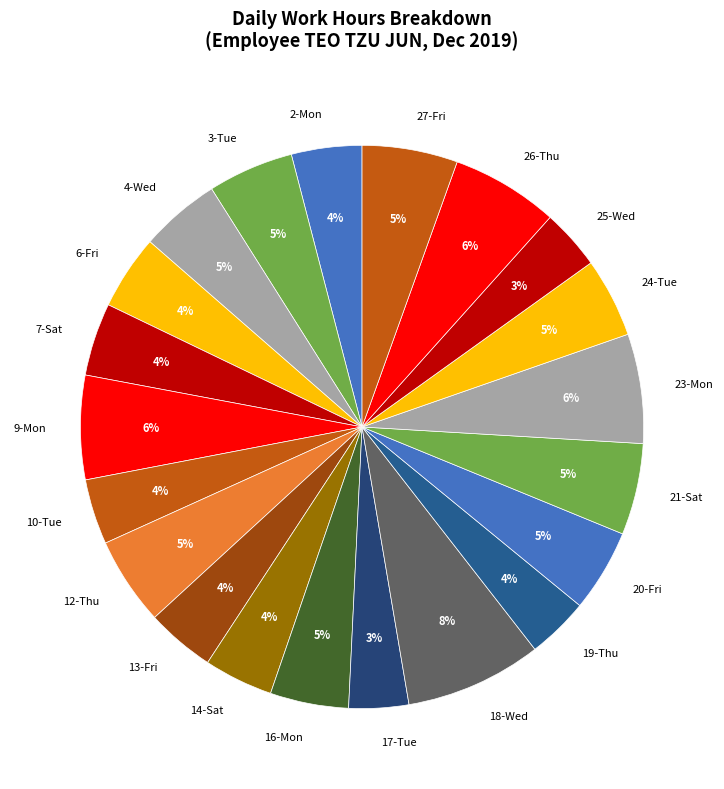

The 23-Mon slice represents 6% of the pie. True or false?

True